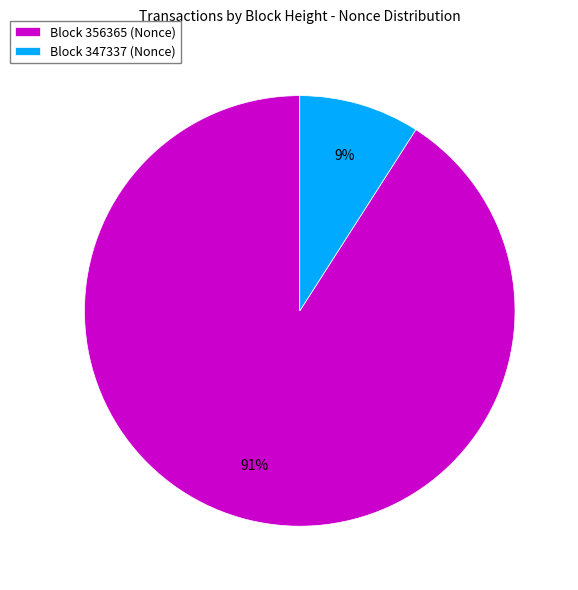

Which slice is the largest?

Block 356365 (Nonce)